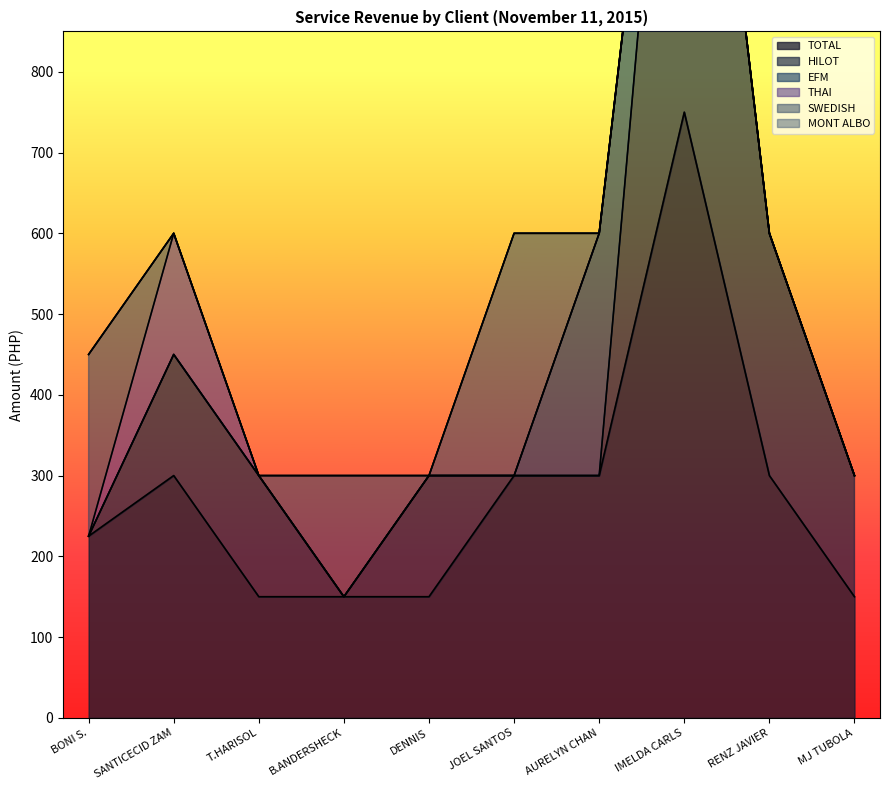

Between which two adjacent categories do SWEDISH and THAI first intersect?

BONI S. and SANTICECID ZAM